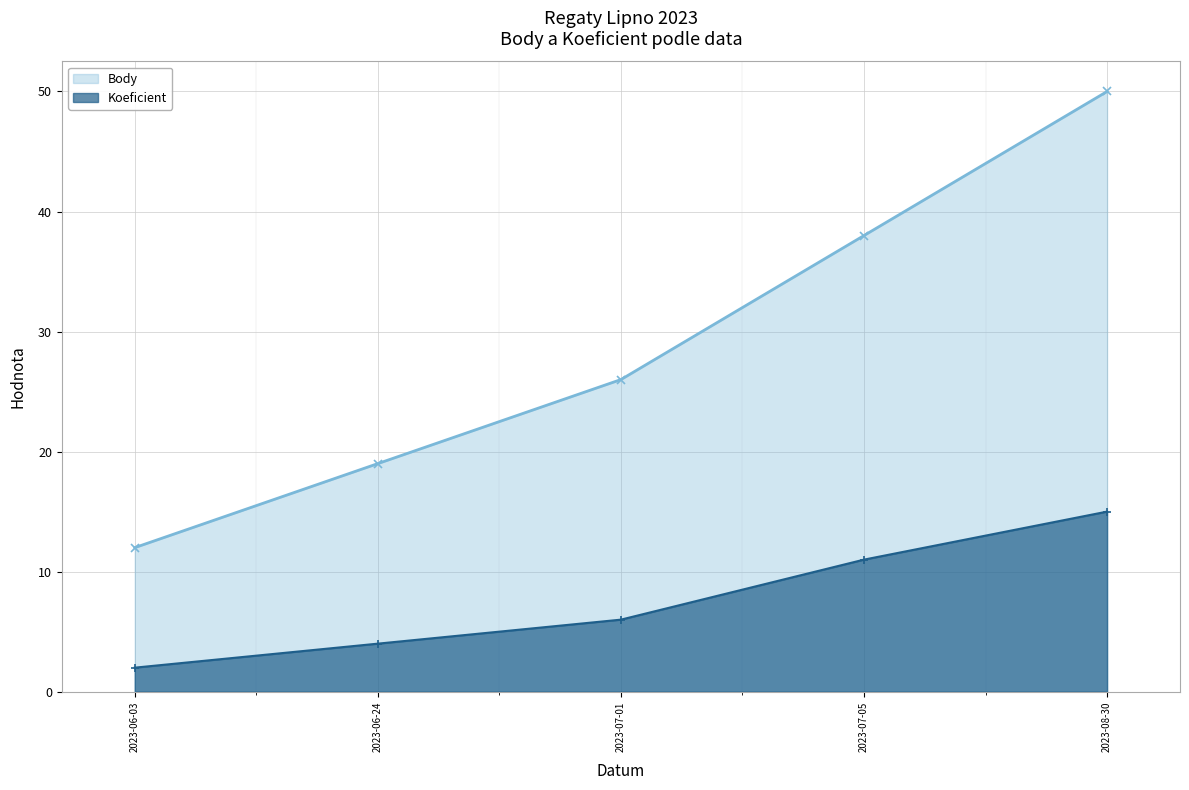

Rank the series by their maximum value, from lowest to highest.

Koeficient, Body